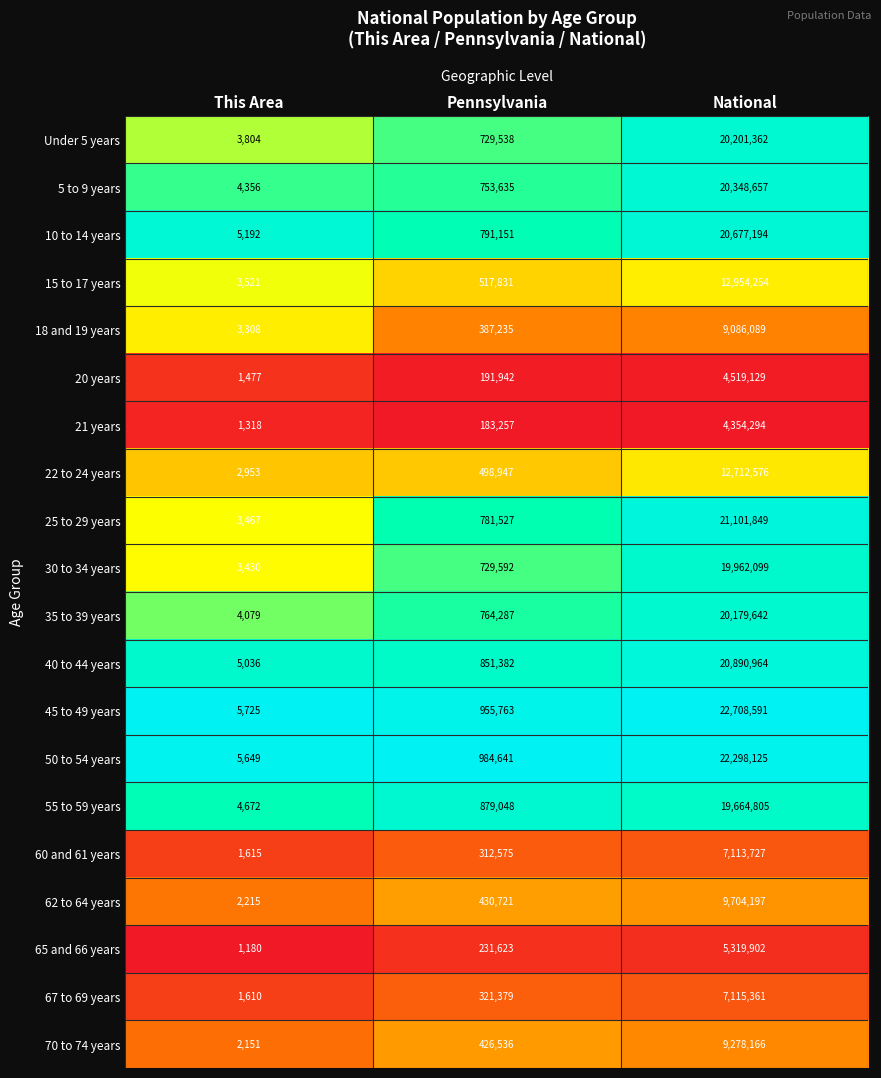

Which series has the widest spread of values?

45 to 49 years